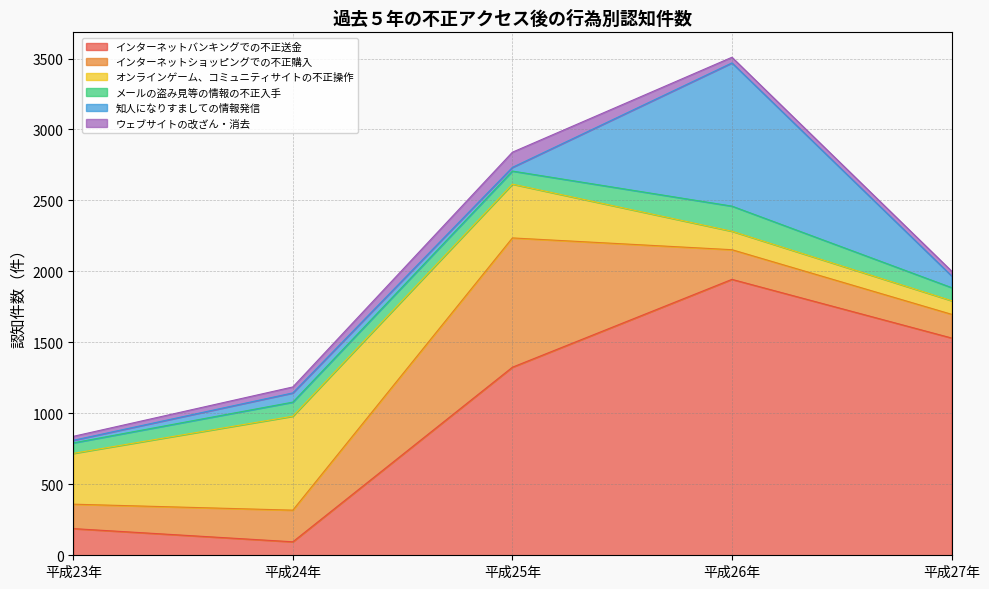

Reading left to right, transcribe all the data shown in this chart.

インターネットバンキングでの不正送金: 平成23年=188	平成24年=95	平成25年=1325	平成26年=1944	平成27年=1531
インターネットショッピングでの不正購入: 平成23年=172	平成24年=223	平成25年=911	平成26年=209	平成27年=167
オンラインゲーム、コミュニティサイトの不正操作: 平成23年=358	平成24年=662	平成25年=379	平成26年=130	平成27年=96
メールの盗み見等の情報の不正入手: 平成23年=74	平成24年=99	平成25年=92	平成26年=177	平成27年=92
知人になりすましての情報発信: 平成23年=18	平成24年=65	平成25年=26	平成26年=1009	平成27年=83
ウェブサイトの改ざん・消去: 平成23年=28	平成24年=42	平成25年=107	平成26年=40	平成27年=34